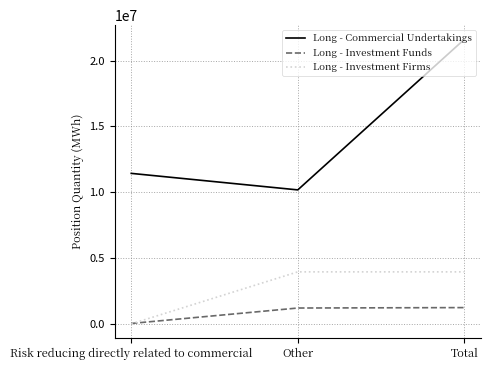

Where is Long - Commercial Undertakings nearest to the value 15893735?

Risk reducing directly related to commercial